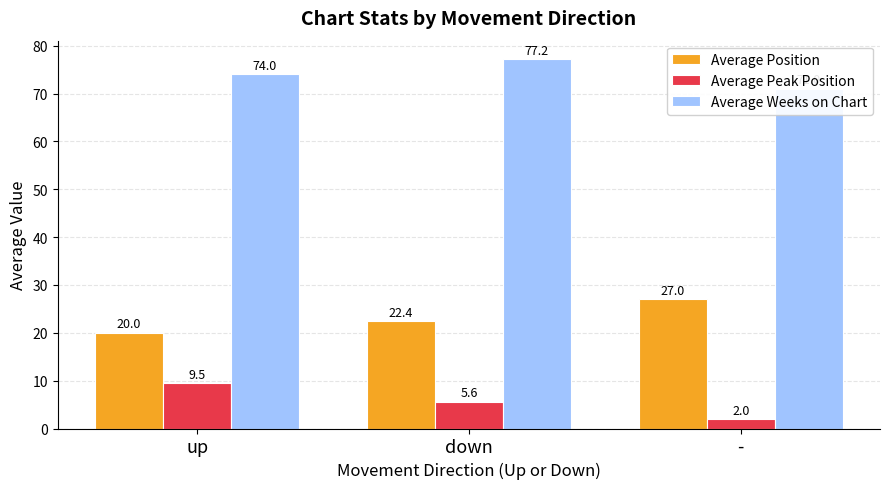

What is the value of the Average Position bar at the 3rd from the left?

27.0